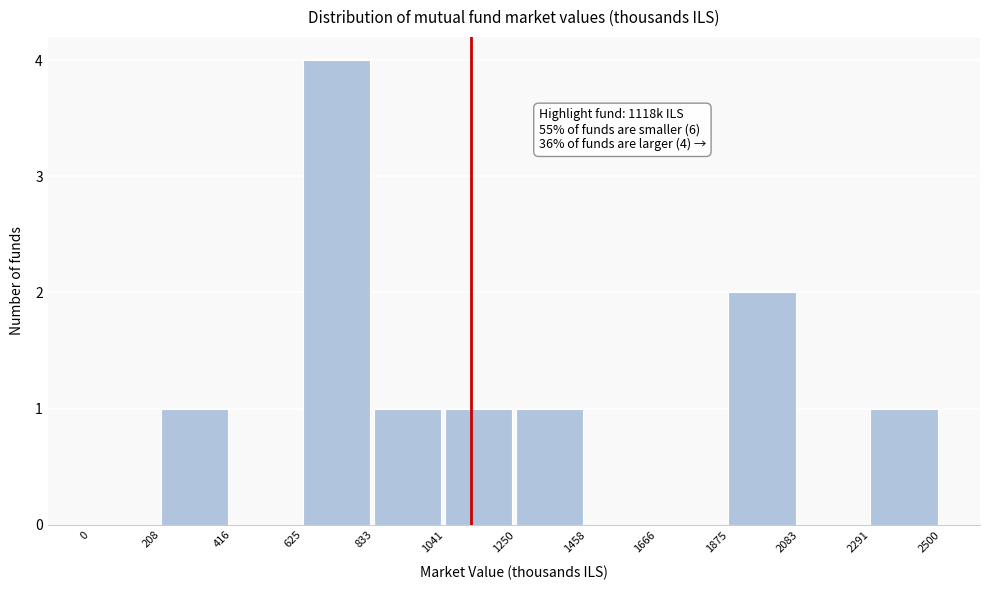

Over which range of the x-axis is the bar tallest?

625 to 833